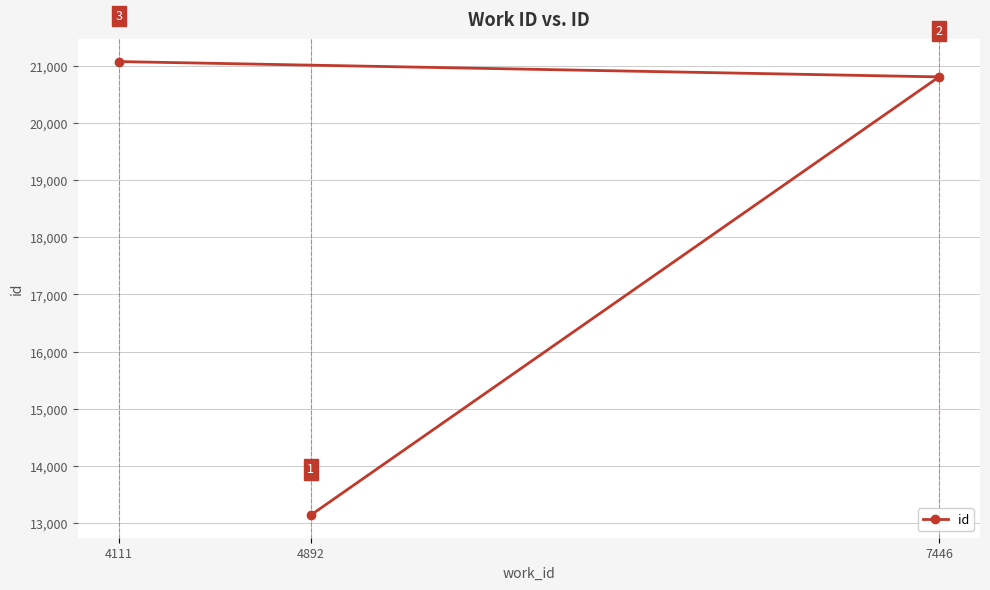

What is the difference between the second highest and minimum values?

7666